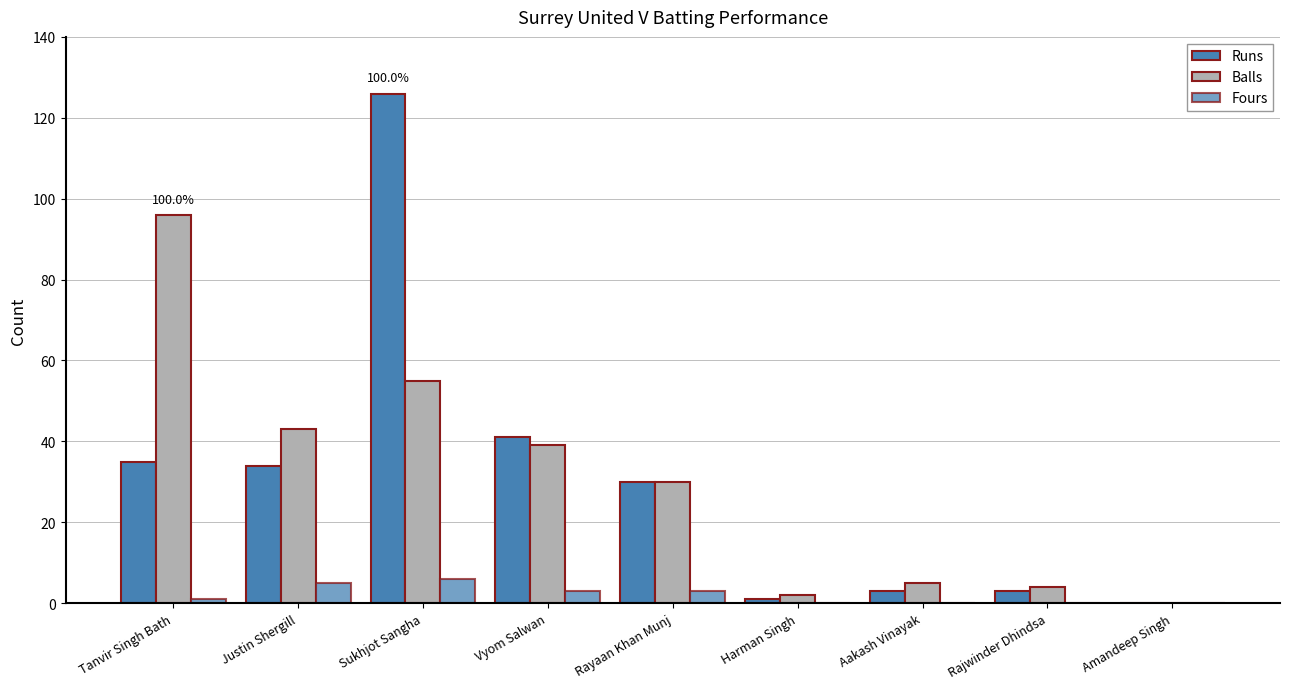

How many categories are shown in the chart?

9